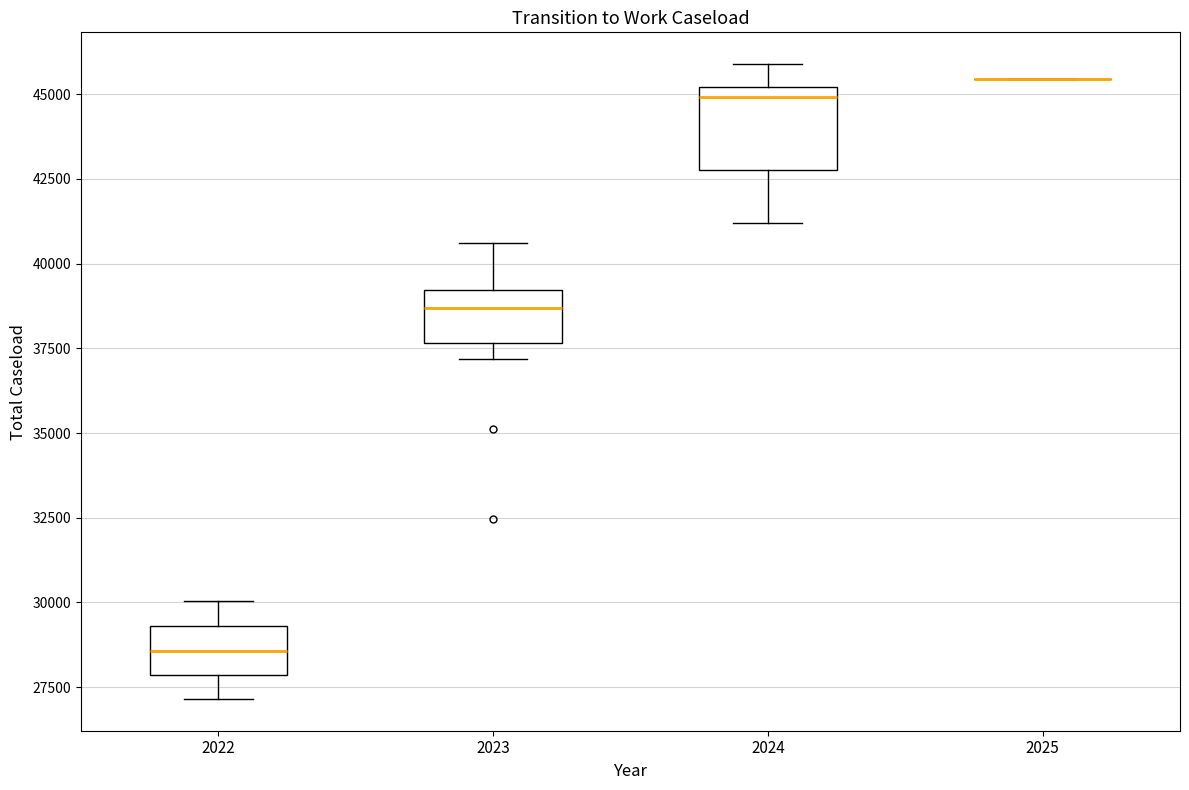

Reading left to right, read every box against the y-axis: the position of its median line, the range the box covers, and the ends of its whiskers. The values are not printed on the chart, so give them approximately, as read against the axis.

2022: median 28500, box 28000 to 29500, whiskers 27000 to 30000
2023: median 38500, box 37500 to 39000, whiskers 37000 to 40500
2024: median 45000 (just below the box's upper edge), box 43000 to 45000, whiskers 41000 to 46000
2025: box collapsed to a line at 45500, whiskers 45500 to 45500